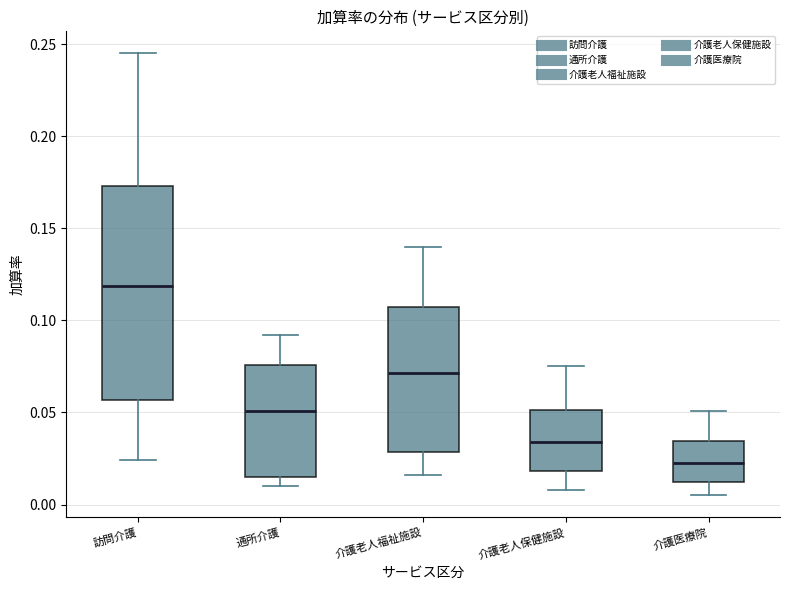

Where does the upper whisker of the box for 通所介護 end on the y-axis? The values are not printed on the chart, so give them approximately, as read against the axis.

0.090